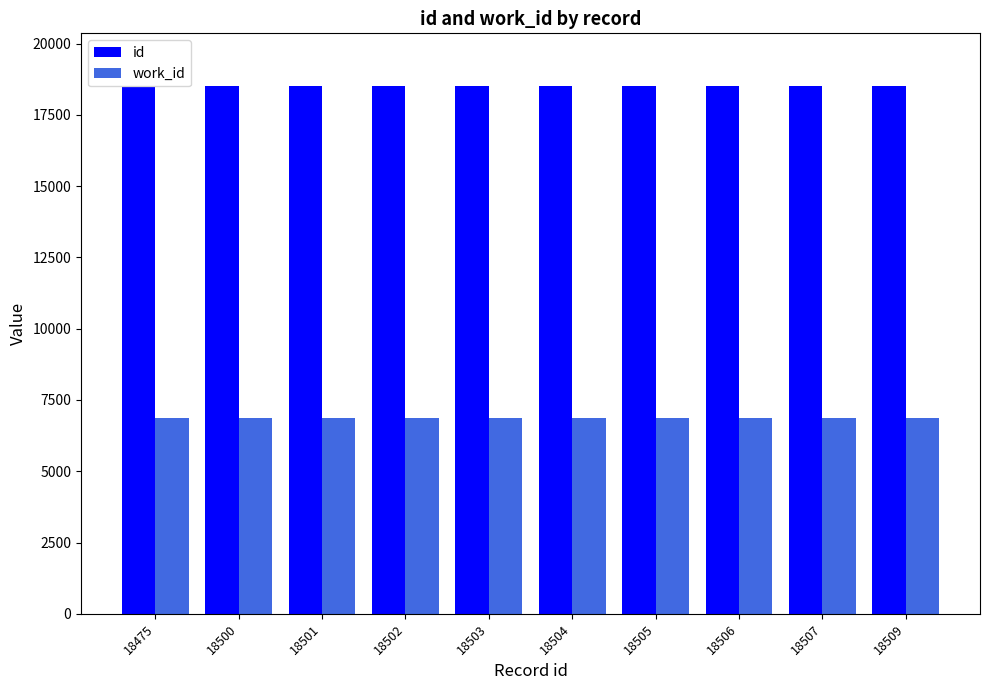

At how many categories does at least one series exceed 10696?

10